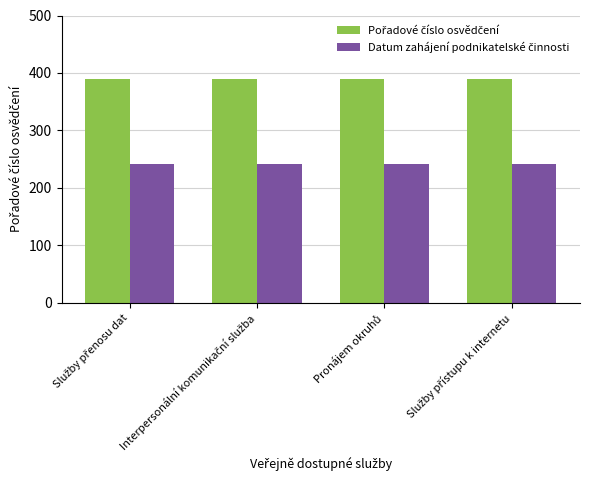

What is the smallest value displayed?

241